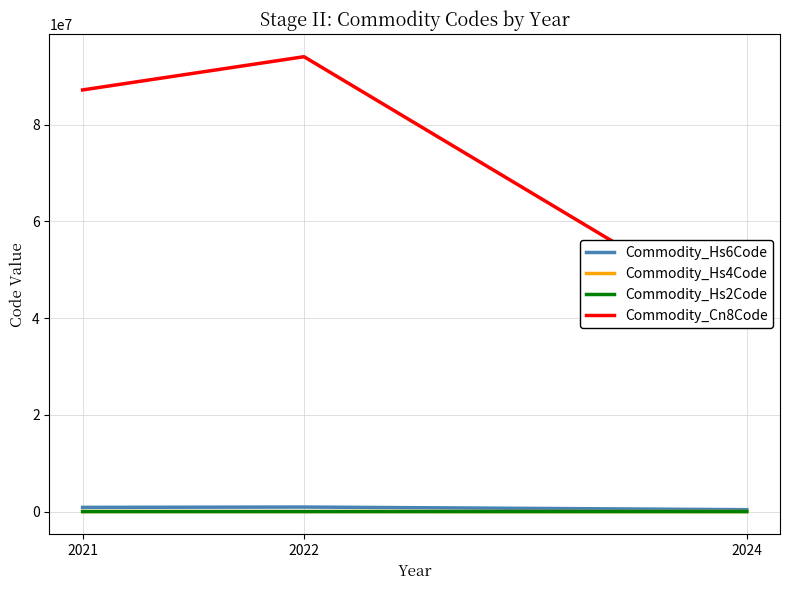

List the series in order of their peak value, lowest first.

Commodity_Hs2Code, Commodity_Hs4Code, Commodity_Hs6Code, Commodity_Cn8Code